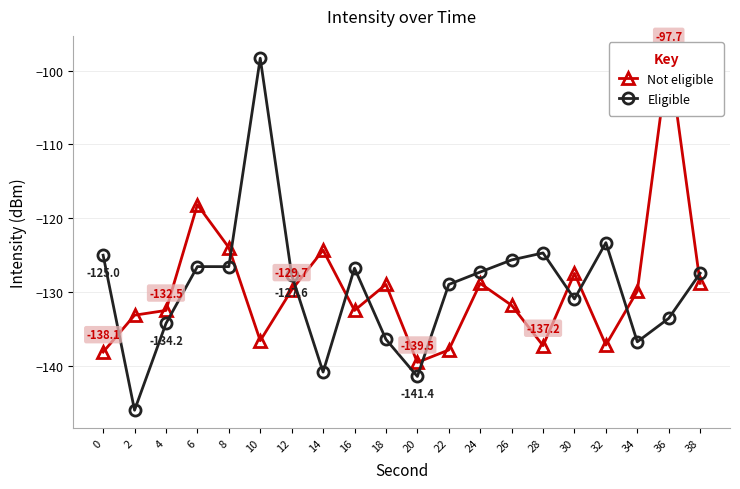

What is the value of the Eligible point at the 20th from the left?

-127.4